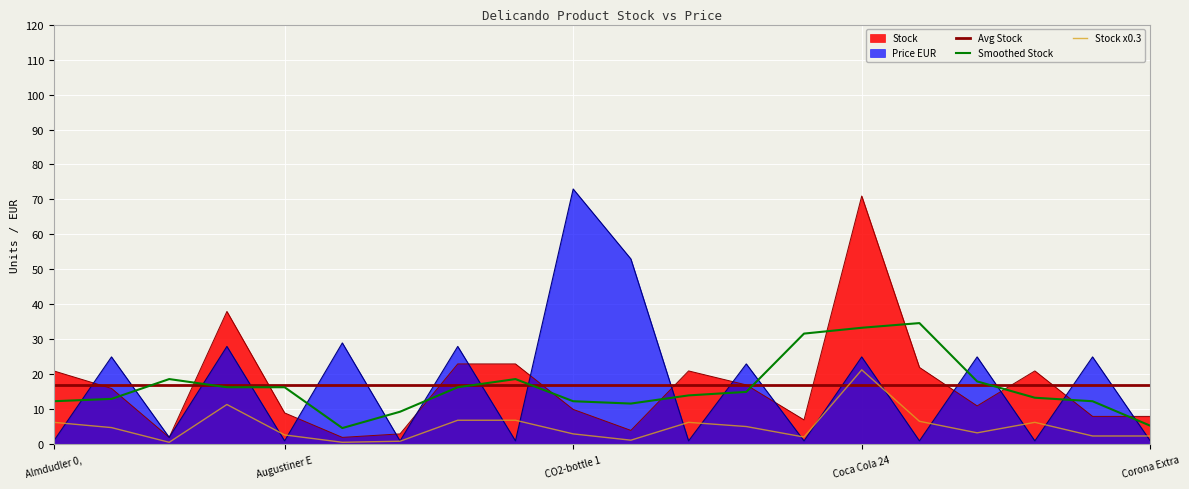

Reading left to right, transcribe all the data shown in this chart.

Stock: 21	16	2	38	9	2	3	23	23	10	4	21	17	7	71	22	11	21	8	8
Price EUR: 1	25	2	28	1	29	1	28	1	73	53	1	23	1	25	1	25	1	25	1